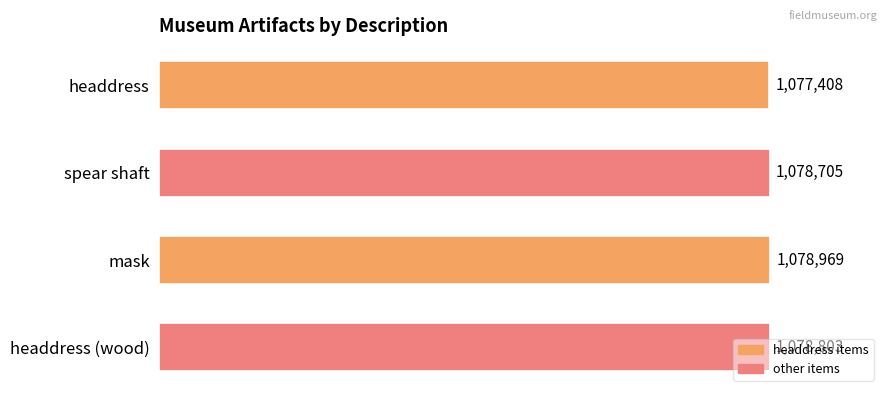

Does the chart contain any negative values?

No